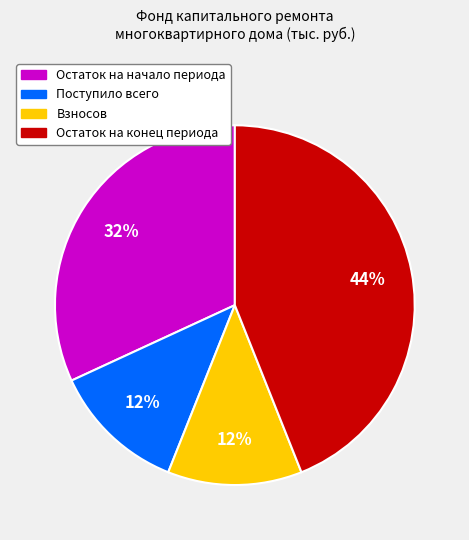

Is there a majority slice in this chart?

No